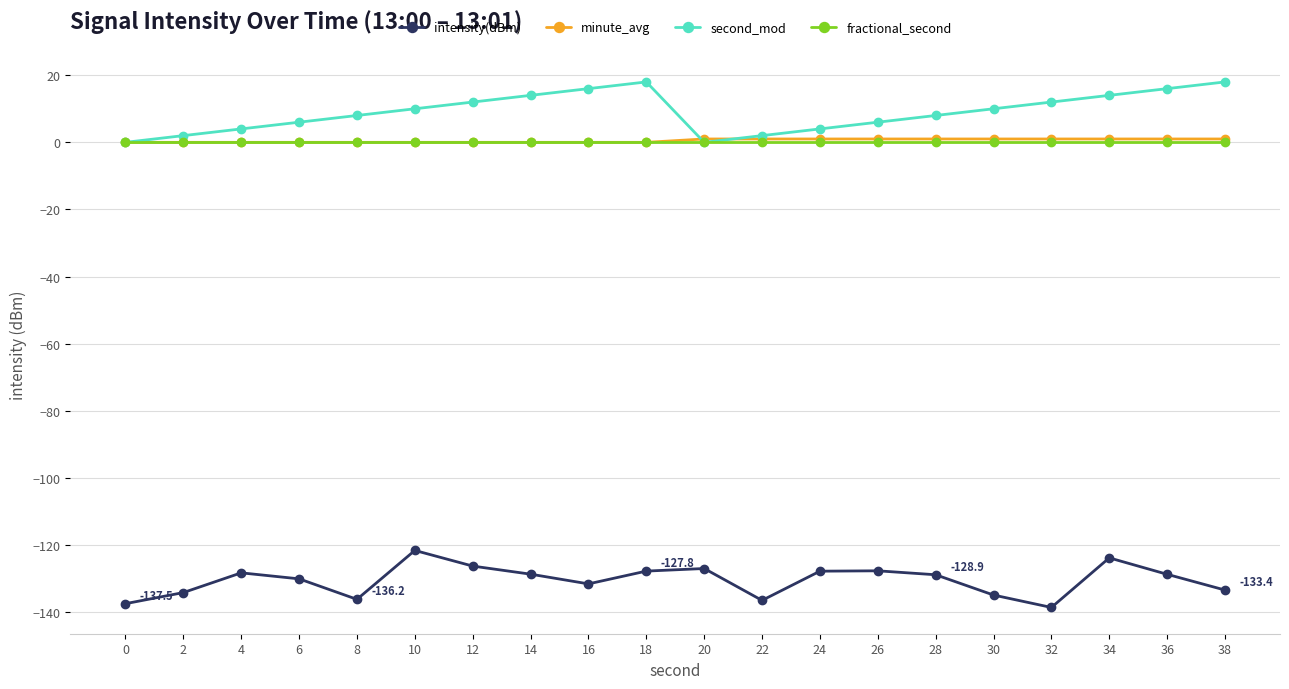

What is the difference between the minute_avg values at 34 and 16?

1.0